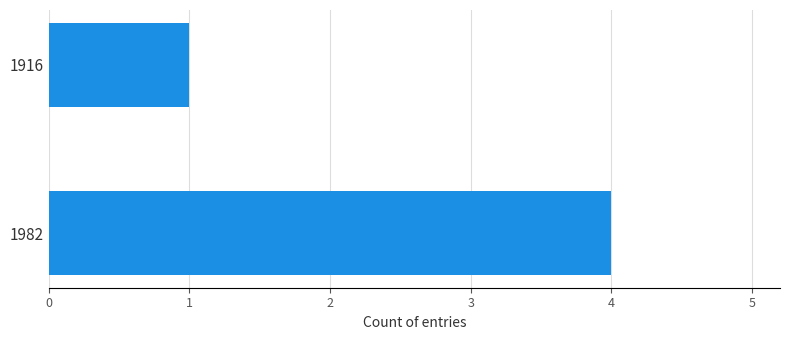

What is the sum of all values?

5